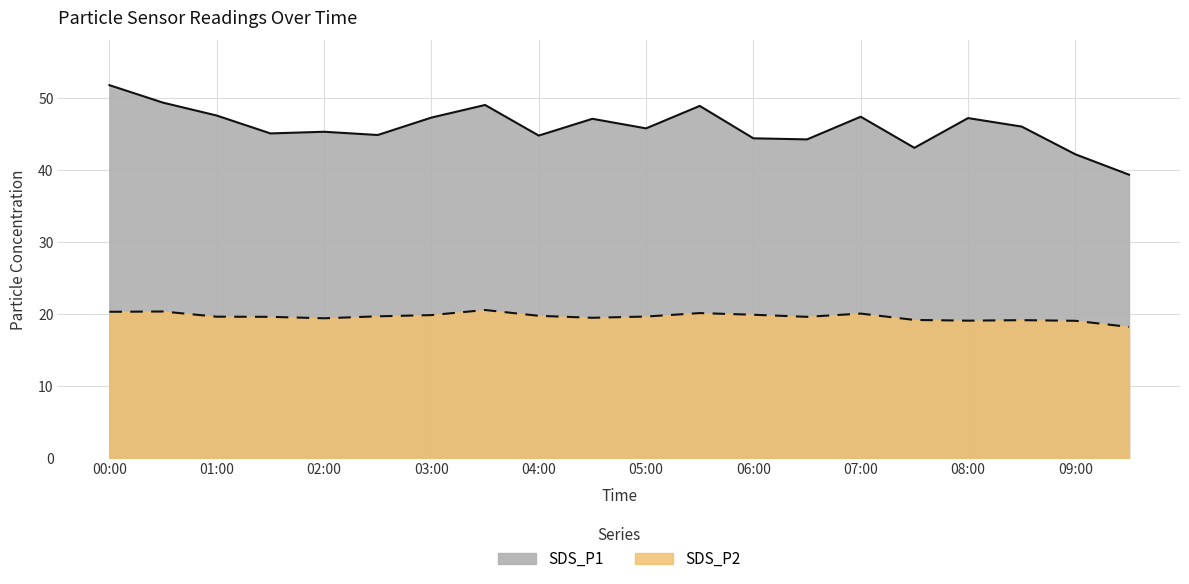

The SDS_P1 series shows 10.8 at 00:30. True or false?

False